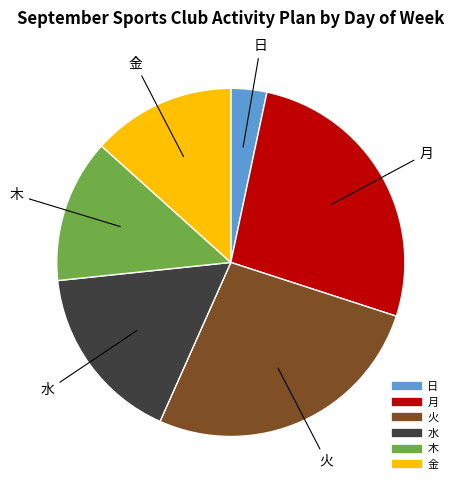

Is there any slice that represents more than half of the pie?

No